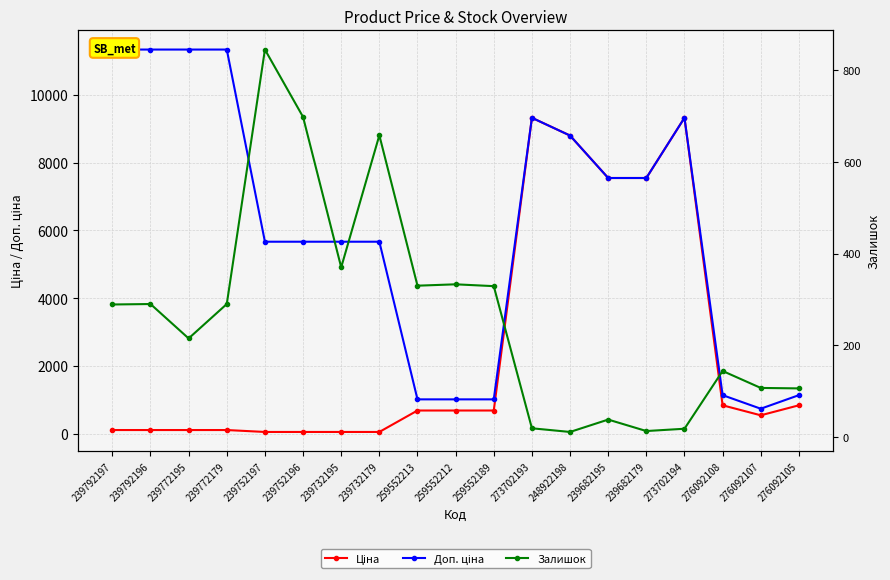

At which category does Доп. ціна reach its first local valley?

276092107